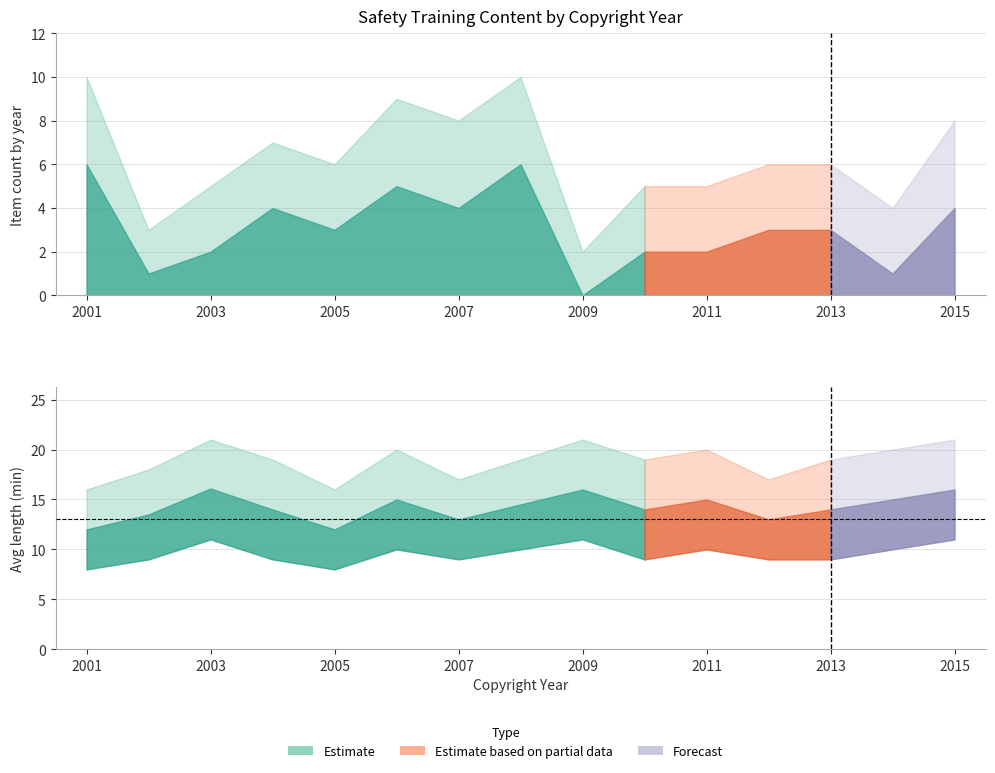

What is the difference between the maximum and minimum values in the avg_length series?

4.1